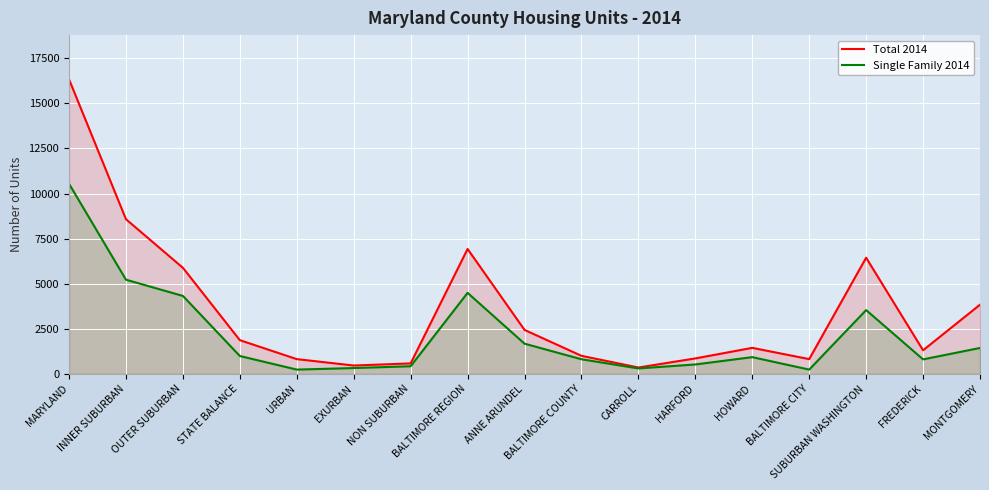

Rank the categories by Total 2014 value from lowest to highest.

CARROLL, EXURBAN, NON SUBURBAN, URBAN, BALTIMORE CITY, HARFORD, BALTIMORE COUNTY, FREDERICK, HOWARD, STATE BALANCE, ANNE ARUNDEL, MONTGOMERY, OUTER SUBURBAN, SUBURBAN WASHINGTON, BALTIMORE REGION, INNER SUBURBAN, MARYLAND